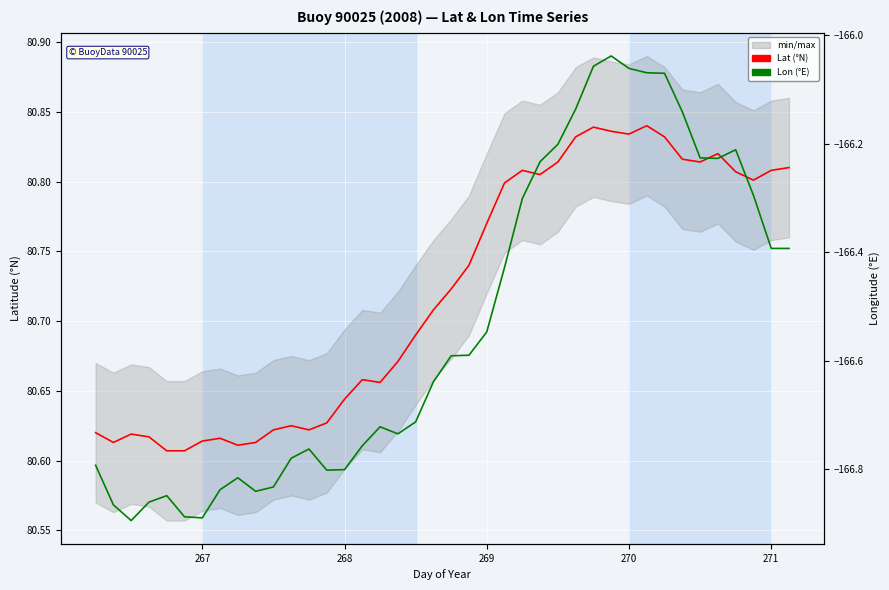

What is the sum of all Lon (°E) values?

-6661.3